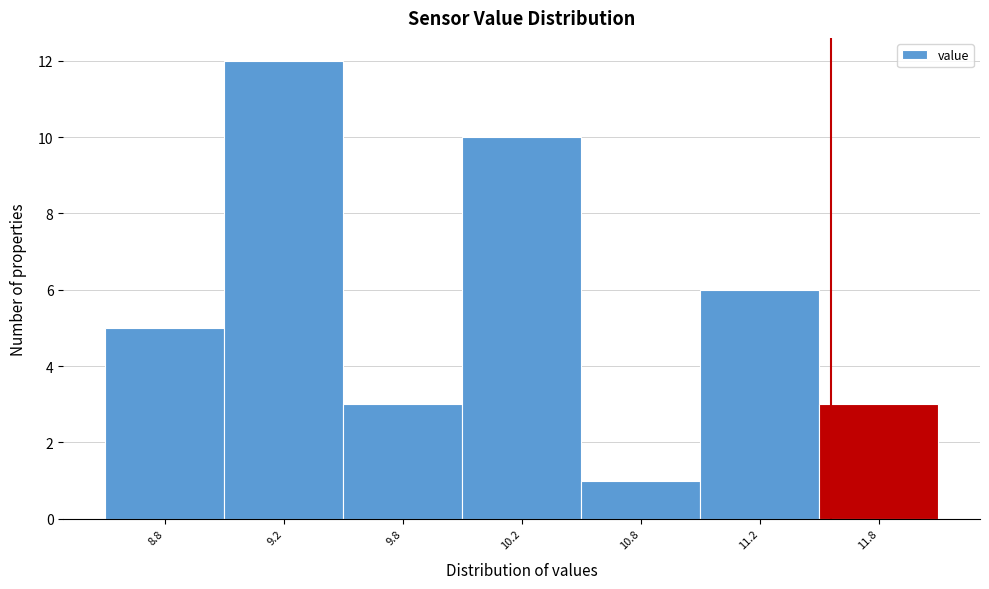

Reading right to left, extract all data points from this chart.

11.8=3	11.2=6	10.8=1	10.2=10	9.8=3	9.2=12	8.8=5